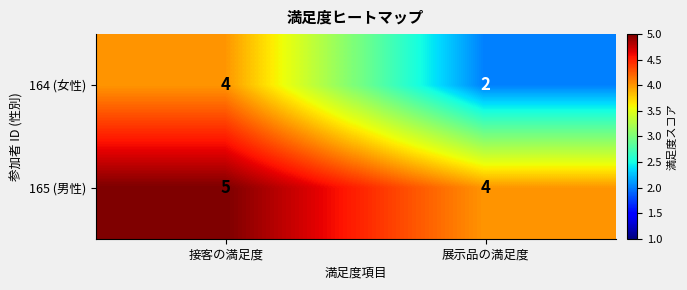

At 展示品の満足度, list the series in order from smallest to largest.

164 (女性), 165 (男性)